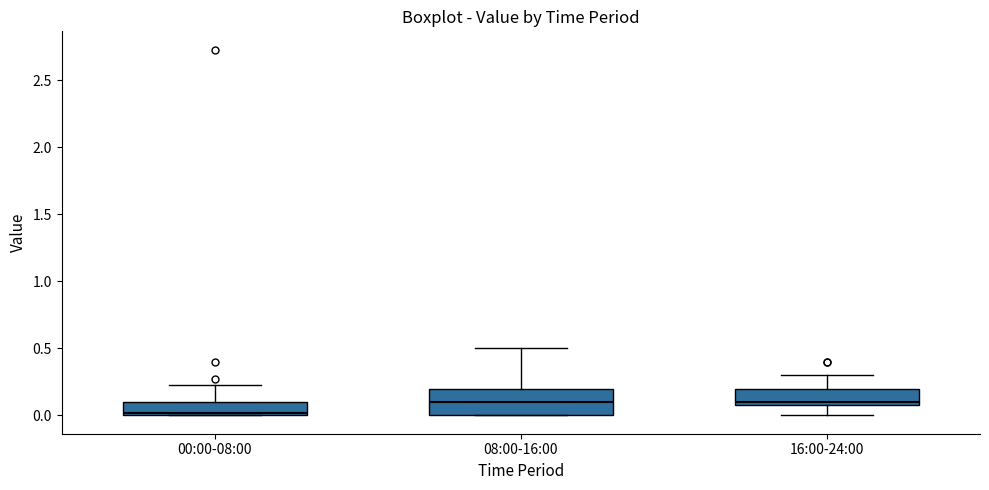

Reading left to right, transcribe this box plot: for each box, give where its median line is, the range the box spans, and where its two whiskers end, as read against the y-axis. The values are not printed on the chart, so give them approximately, as read against the axis.

00:00-08:00: median 0.00, box 0.00 to 0.10, whiskers 0.00 to 0.25
08:00-16:00: median 0.10, box 0.00 to 0.20, whiskers 0.00 to 0.50
16:00-24:00: median 0.10 (just above the box's lower edge), box 0.10 to 0.20, whiskers 0.00 to 0.30